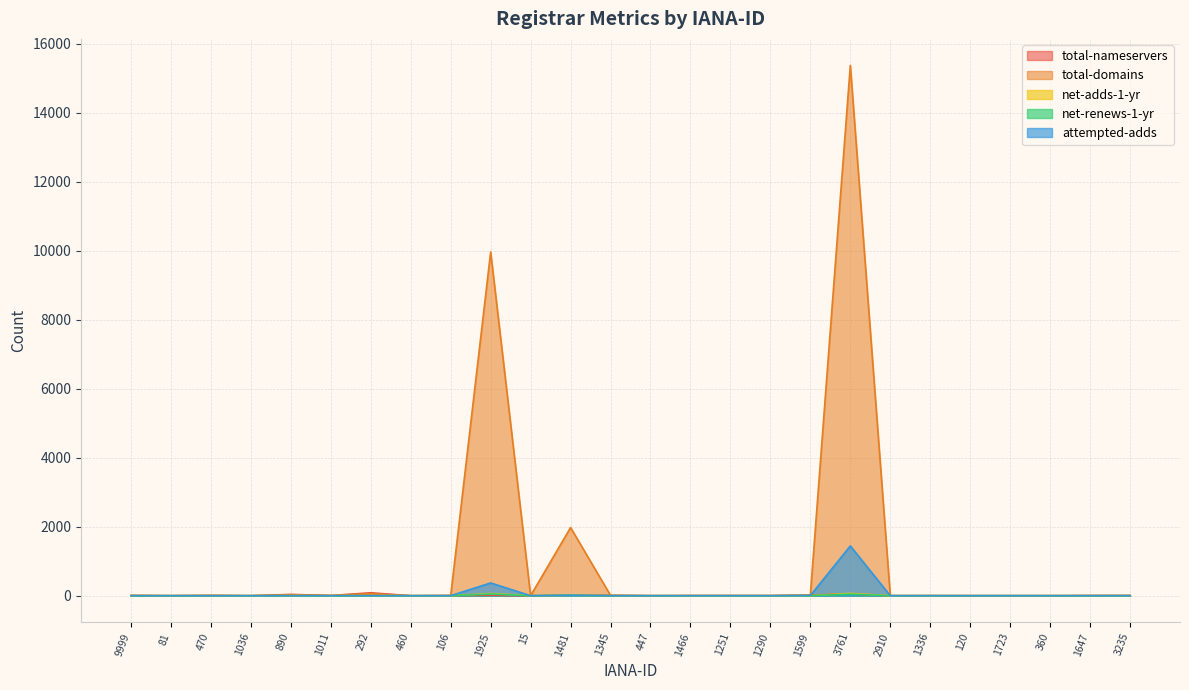

What is the label of the 16th point from the right?

15